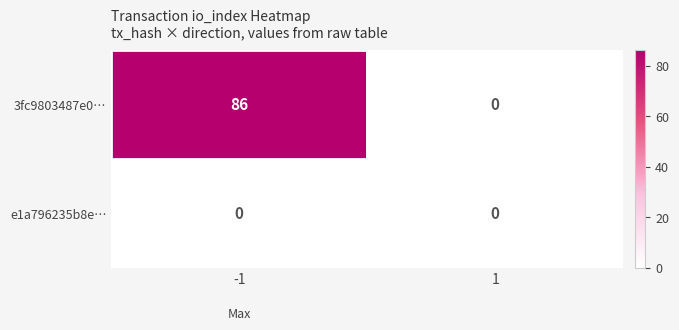

What is the average value of the 3fc9803487e0… series?

43